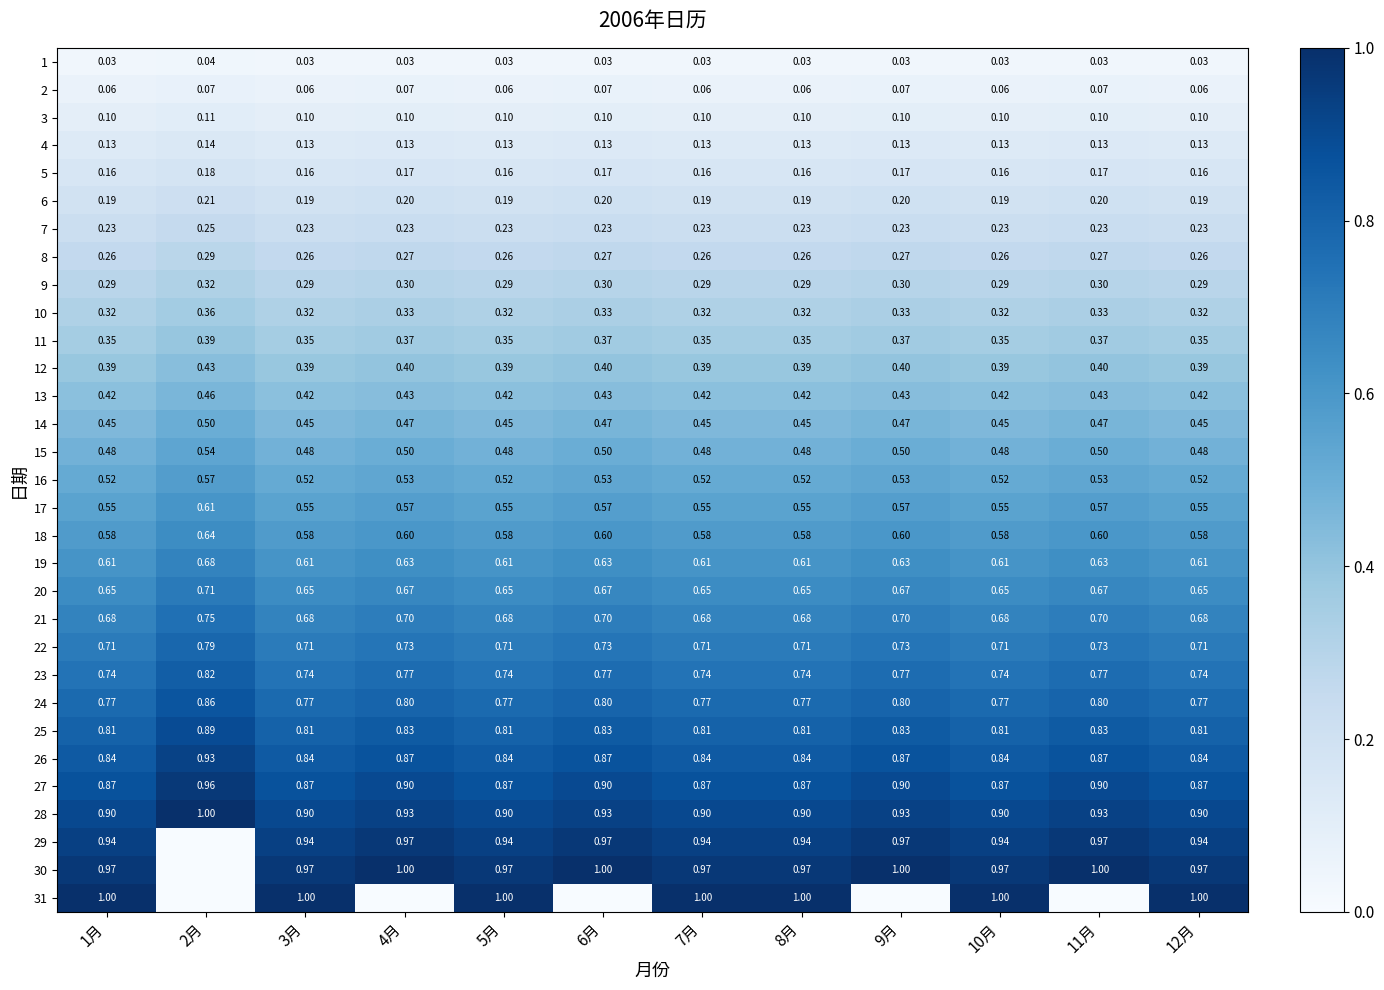

Is the value of 29 at 11月 greater than the value of 16 at 5月?

Yes